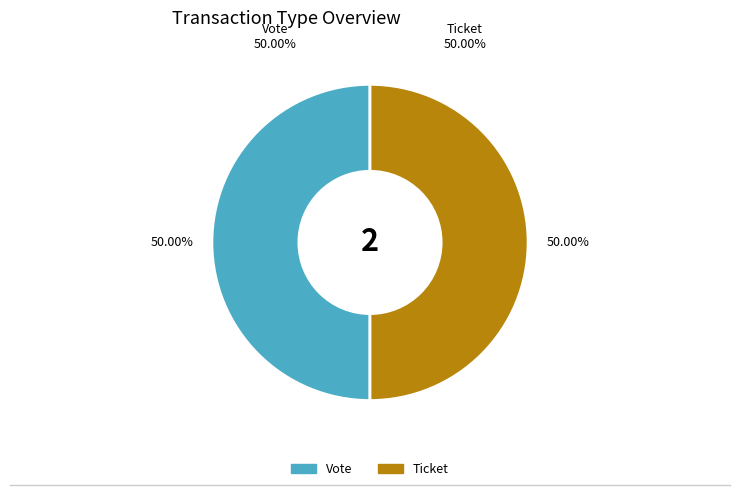

Is there any slice that represents more than half of the pie?

Yes